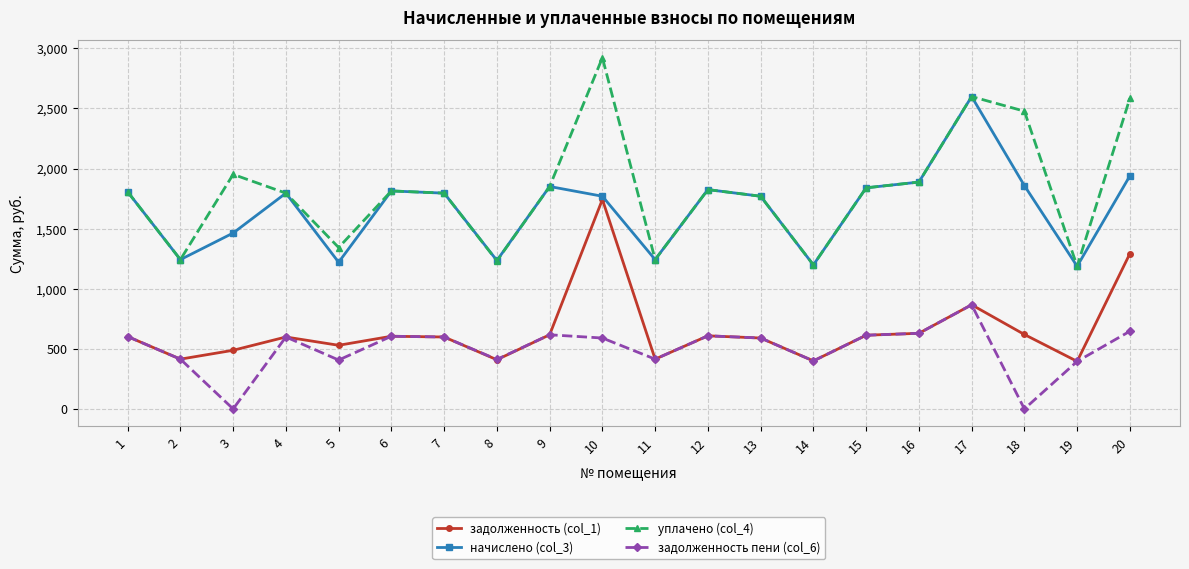

True or false: задолженность (col_1) and начислено (col_3) cross at least once.

False